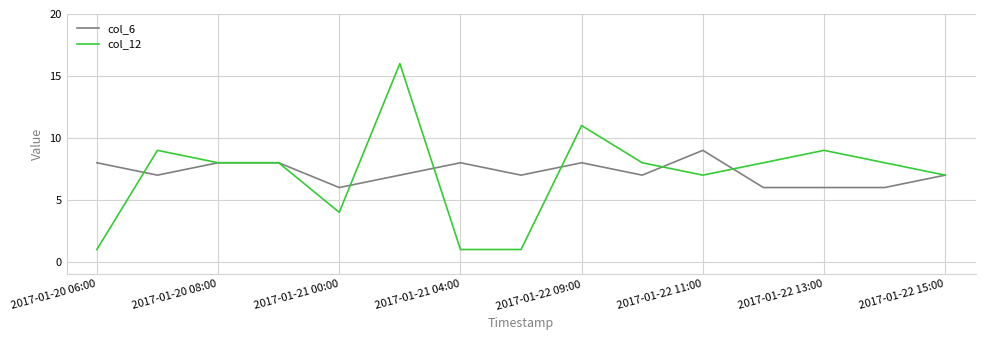

Rank the series by their maximum value, from highest to lowest.

col_12, col_6